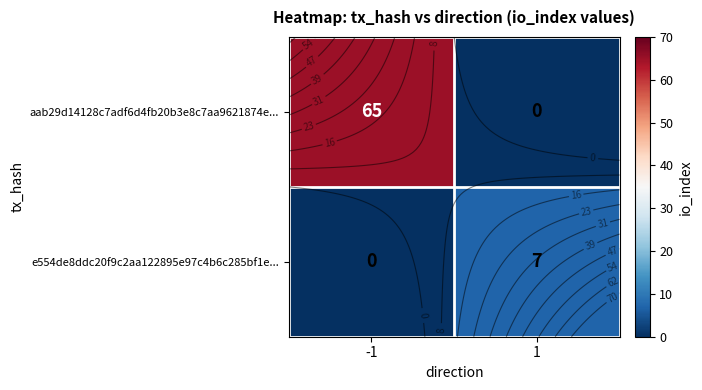

Which series has the widest spread of values?

aab29d14128c7adf6d4fb20b3e8c7aa9621874e...